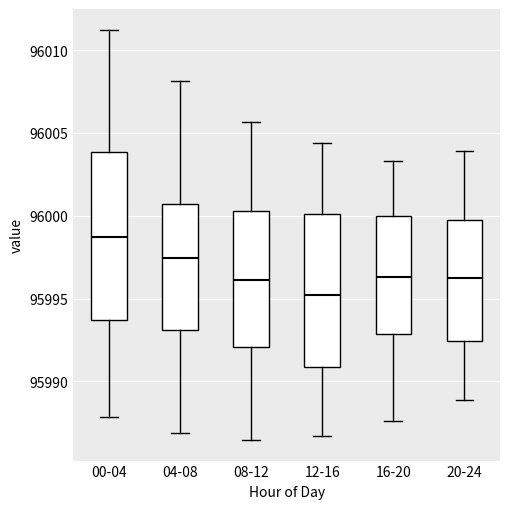

Reading left to right, transcribe this box plot: for each box, give where its median line is, the range the box spans, and where its two whiskers end, as read against the y-axis. The values are not printed on the chart, so give them approximately, as read against the axis.

00-04: median 95998.5, box 95993.5 to 96004.0, whiskers 95988.0 to 96011.5
04-08: median 95997.5, box 95993.0 to 96000.5, whiskers 95987.0 to 96008.0
08-12: median 95996.0, box 95992.0 to 96000.5, whiskers 95986.5 to 96005.5
12-16: median 95995.0, box 95991.0 to 96000.0, whiskers 95986.5 to 96004.5
16-20: median 95996.5, box 95993.0 to 96000.0, whiskers 95987.5 to 96003.5
20-24: median 95996.0, box 95992.5 to 95999.5, whiskers 95989.0 to 96004.0